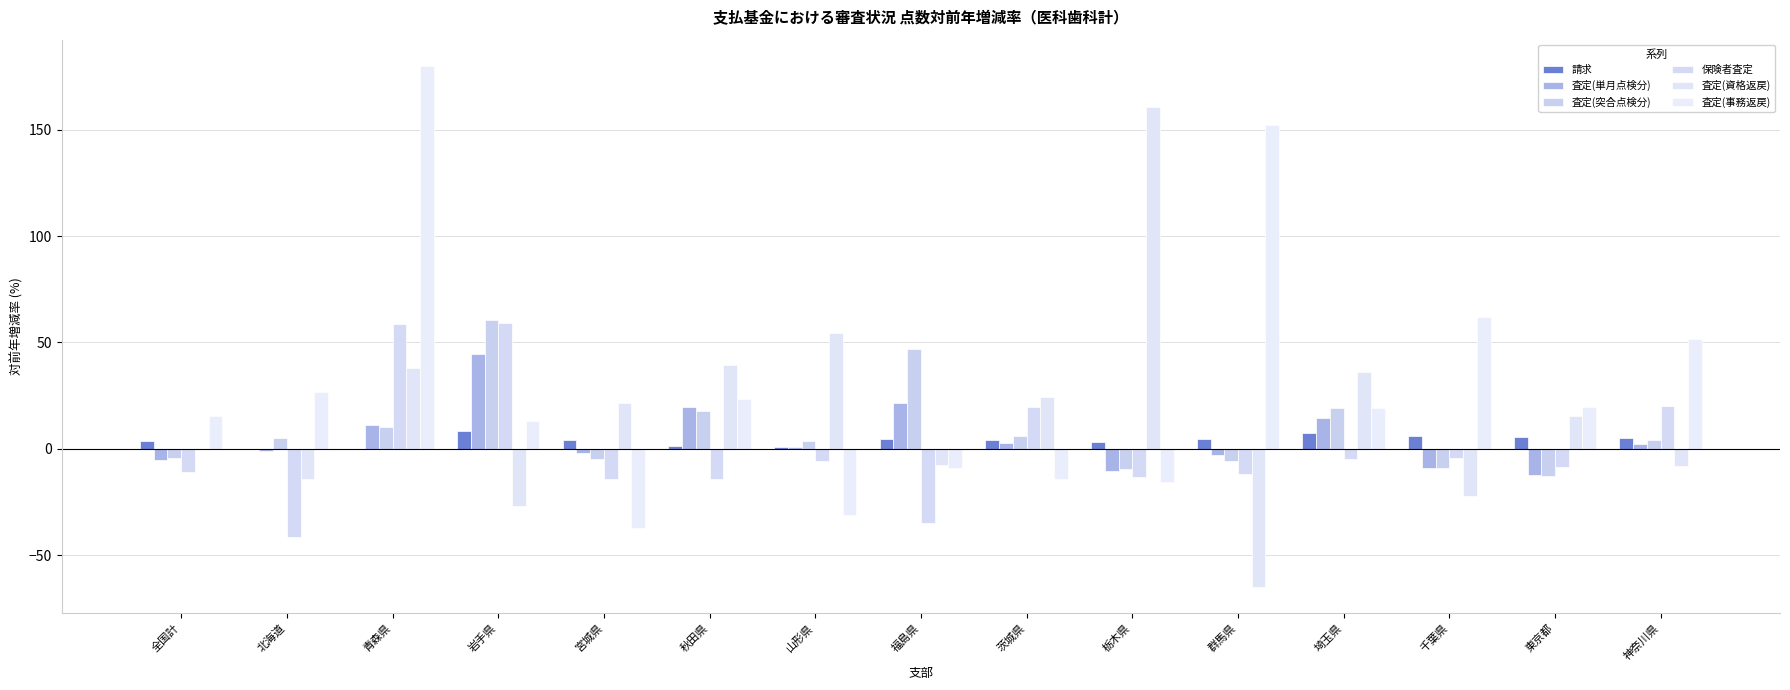

At 秋田県, list the series in order from largest to smallest.

査定(資格返戻), 査定(事務返戻), 査定(単月点検分), 査定(突合点検分), 請求, 保険者査定